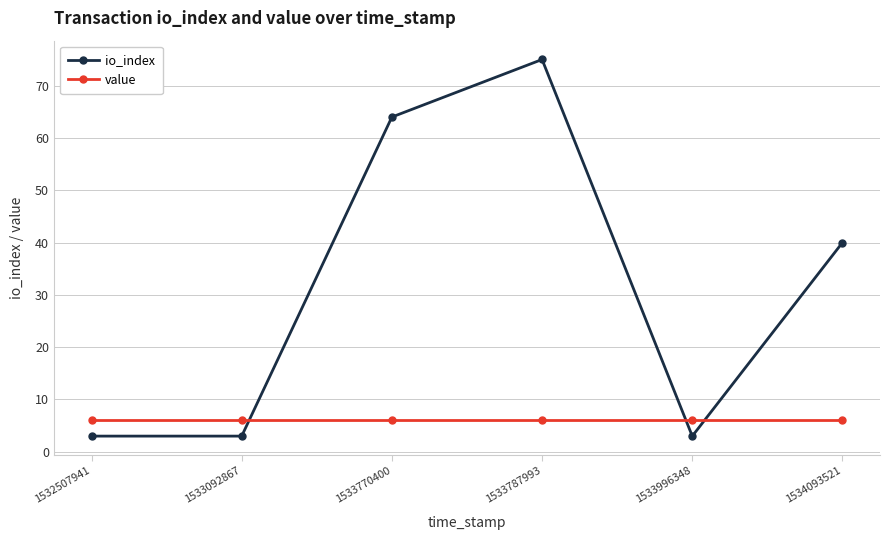

Which series has the largest total across all categories?

io_index